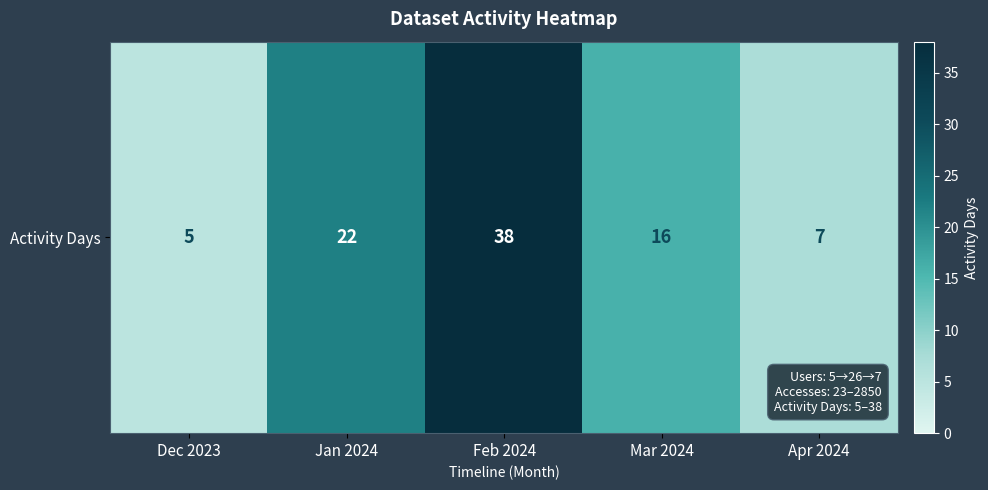

What is the difference between the values at Dec 2023 and Jan 2024?

17